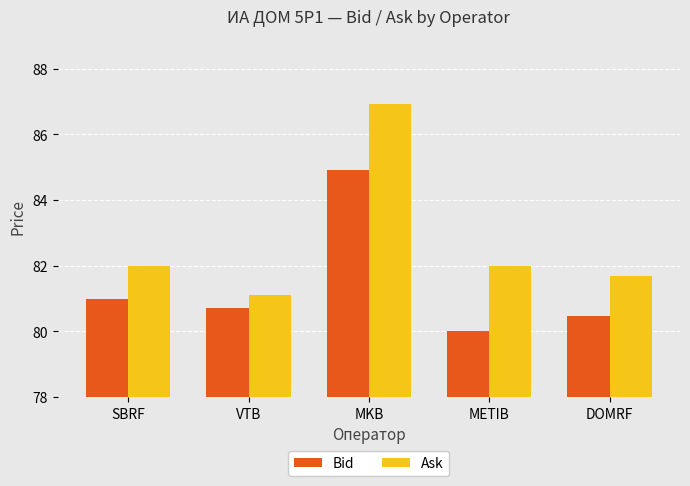

How many bars are there in total?

10